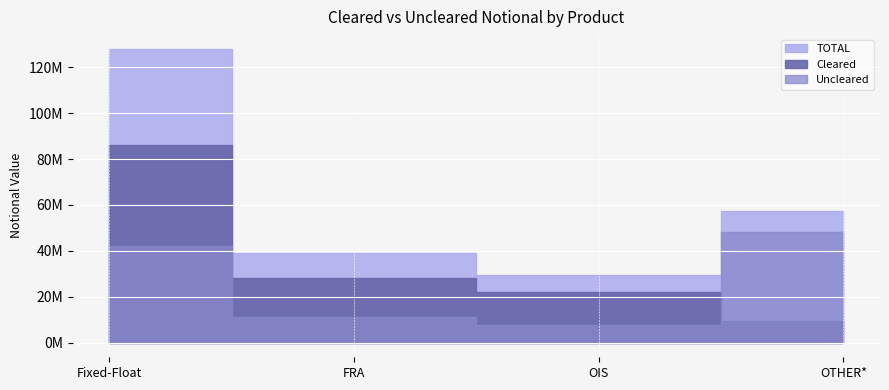

What is the spread (max minus min) of values at OIS?

21893656